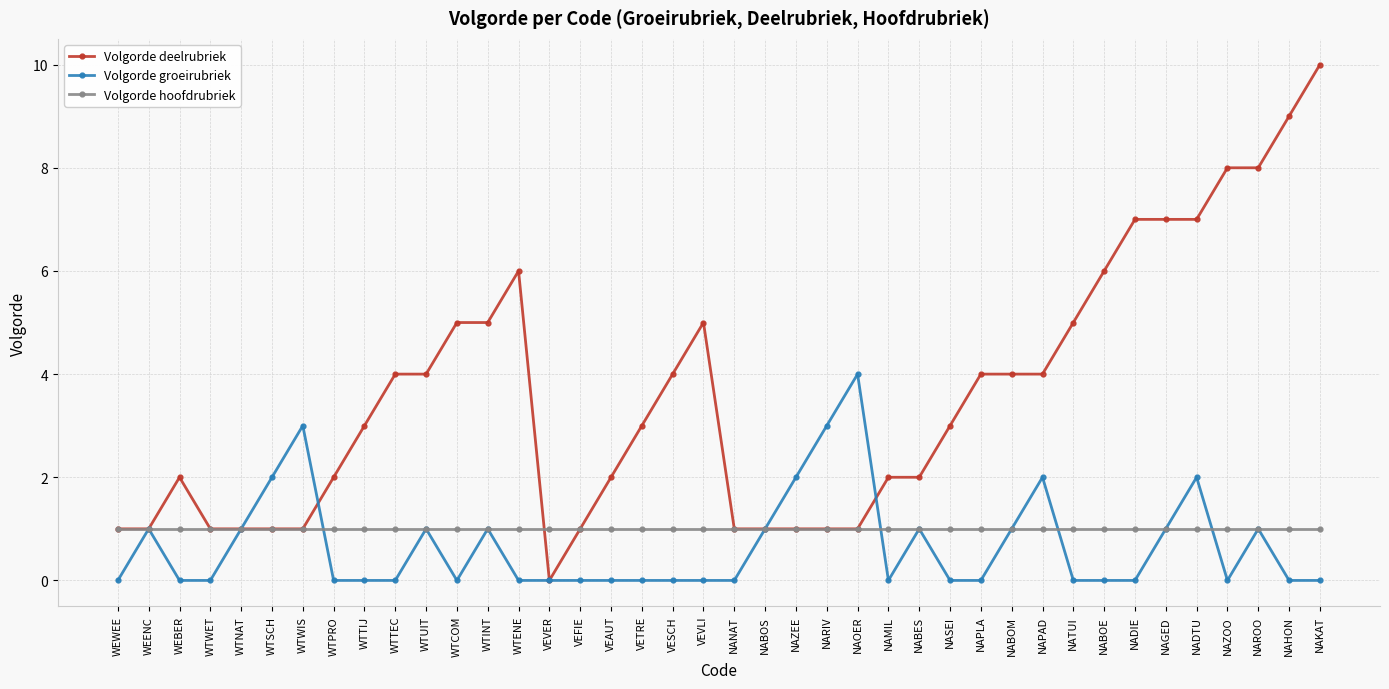

List the series in order of their peak value, lowest first.

Volgorde hoofdrubriek, Volgorde groeirubriek, Volgorde deelrubriek